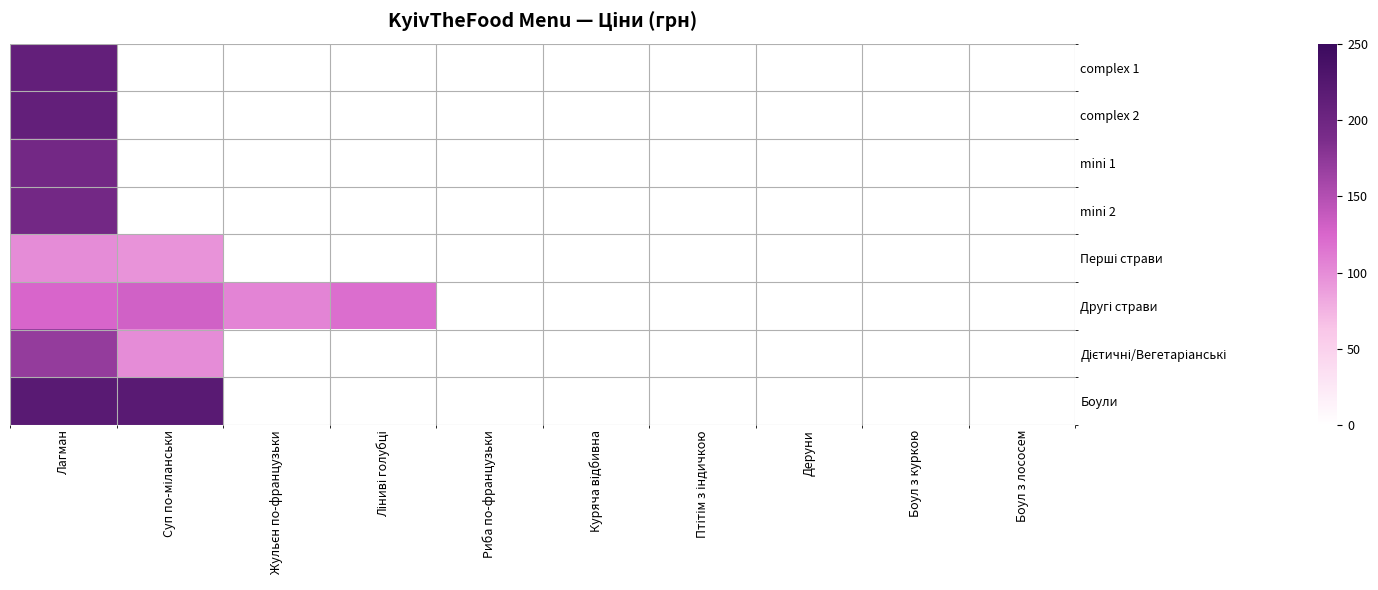

Which series has the largest range (max minus min)?

Дієтичні/Вегетаріанські